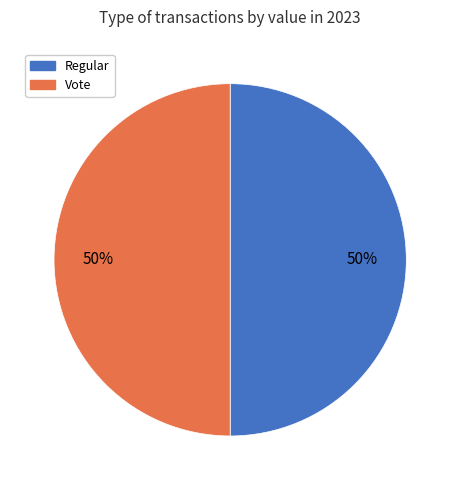

How many slices are in this pie chart?

2